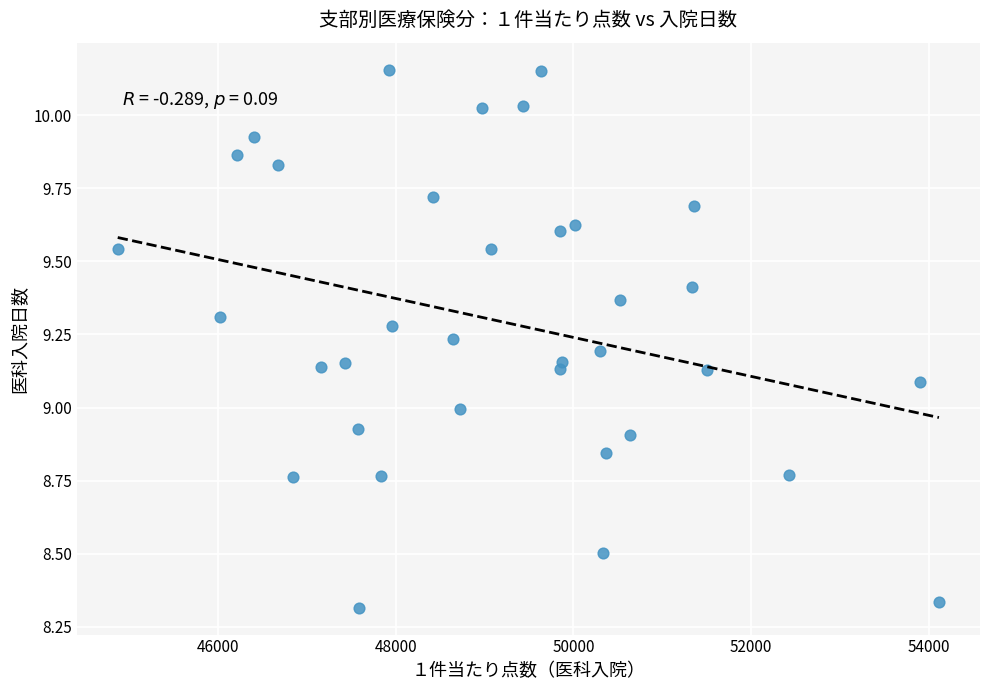

What is the range of Y values (max minus min)?

1.8